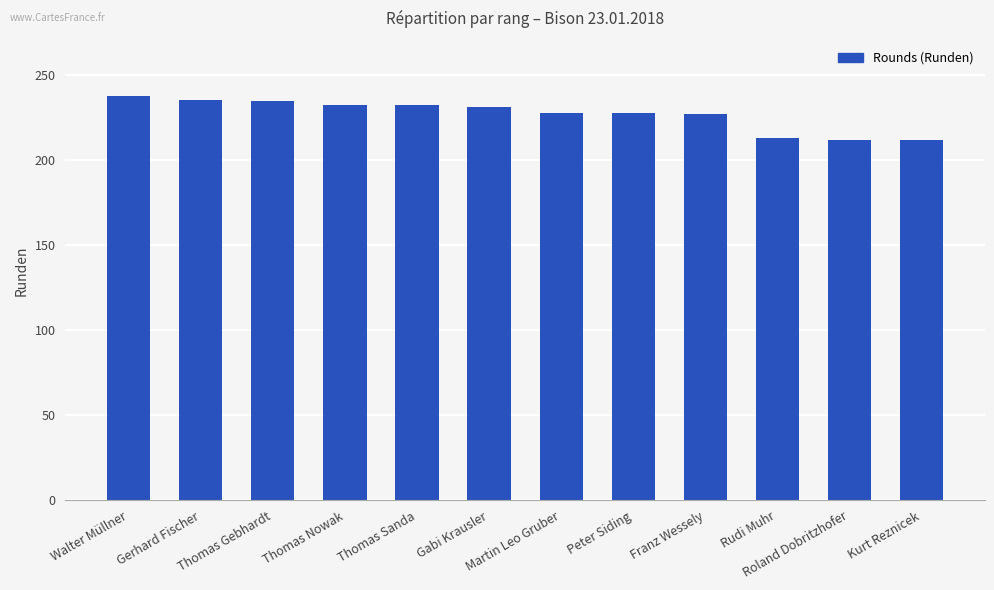

What is the label of the 3rd bar from the left?

Thomas Gebhardt